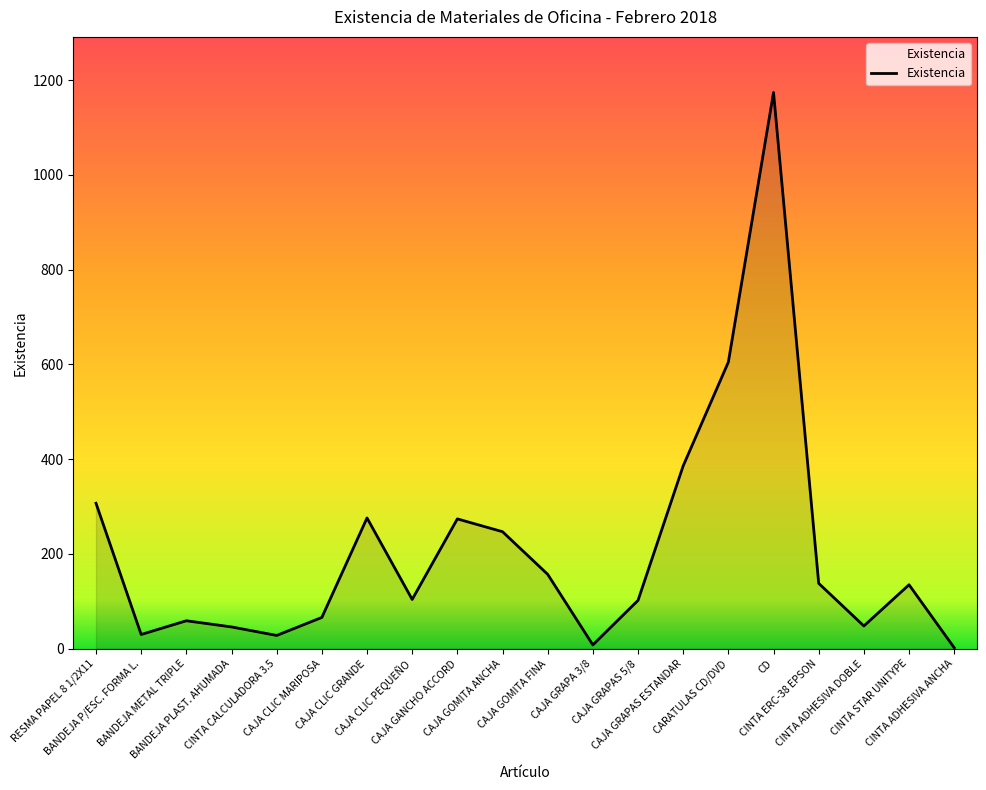

The value at CAJA GOMITA ANCHA is 247. True or false?

True